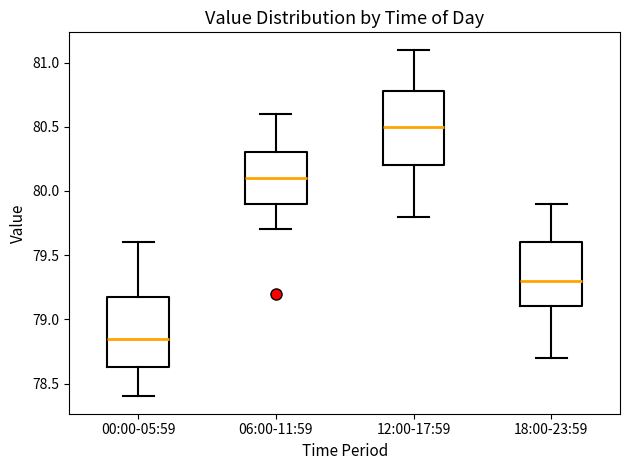

Reading left to right, read every box against the y-axis: the position of its median line, the range the box covers, and the ends of its whiskers. The values are not printed on the chart, so give them approximately, as read against the axis.

00:00-05:59: median 78.85, box 78.65 to 79.20, whiskers 78.40 to 79.60
06:00-11:59: median 80.10, box 79.90 to 80.30, whiskers 79.70 to 80.60
12:00-17:59: median 80.50, box 80.20 to 80.80, whiskers 79.80 to 81.10
18:00-23:59: median 79.30, box 79.10 to 79.60, whiskers 78.70 to 79.90